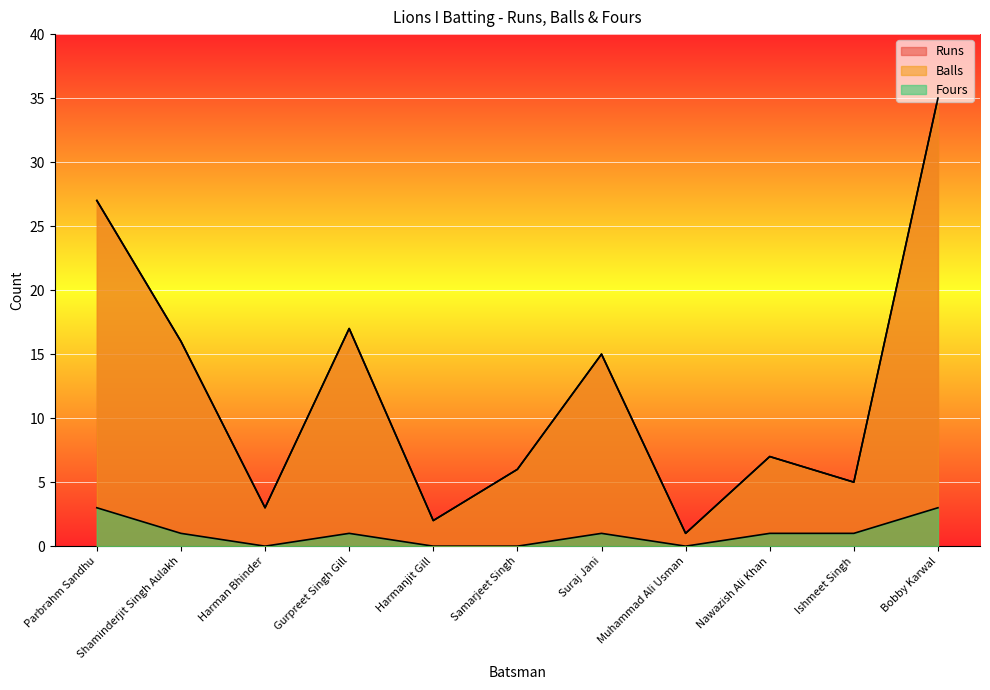

Which series has the largest total across all categories?

Runs